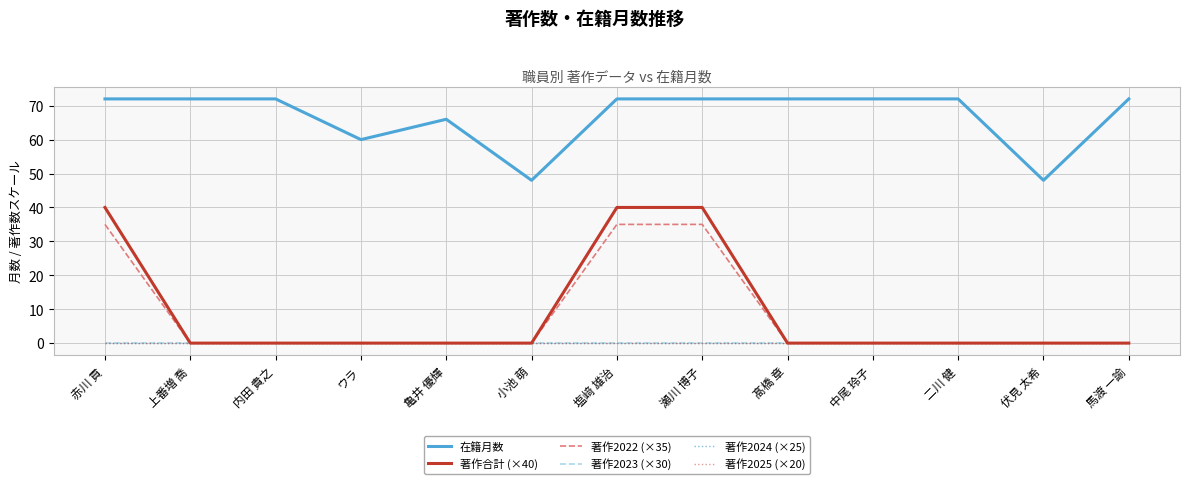

Which category has the lowest value in the 著作2022 (×35) series?

上番増 喬